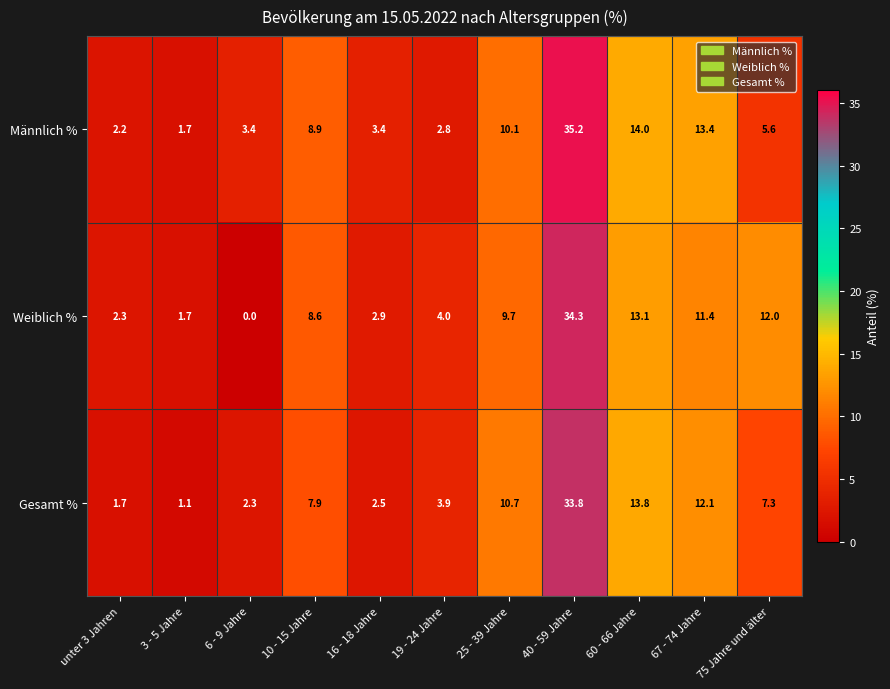

How many data points in Weiblich % are less than 8?

5